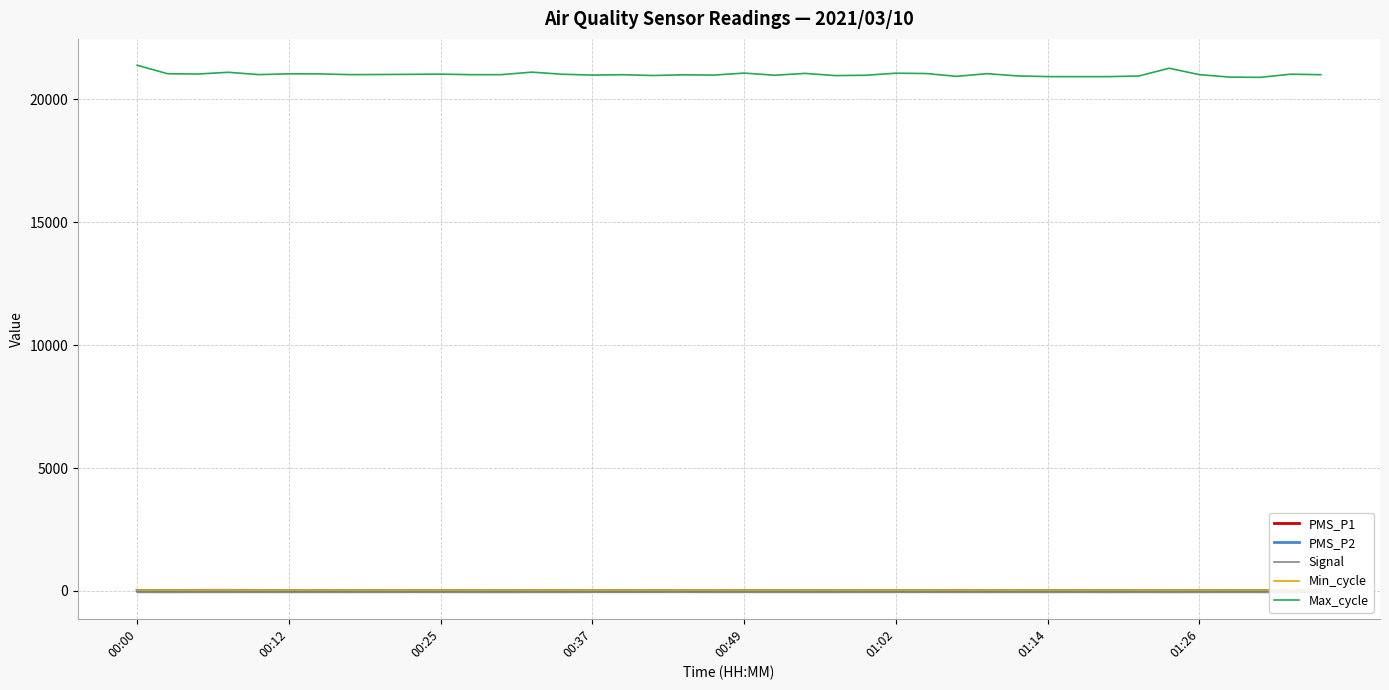

What is the maximum value for Max_cycle?

21381.0